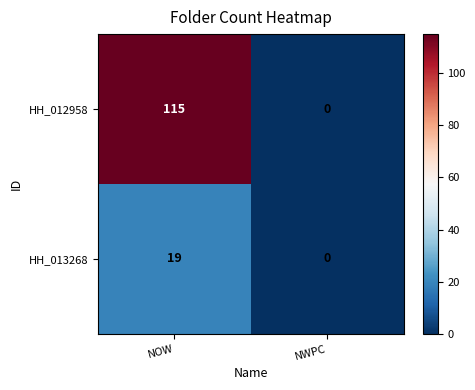

Reading right to left, list all the values displayed in this chart.

HH_012958: NWPC=0	NOW=115
HH_013268: NWPC=0	NOW=19